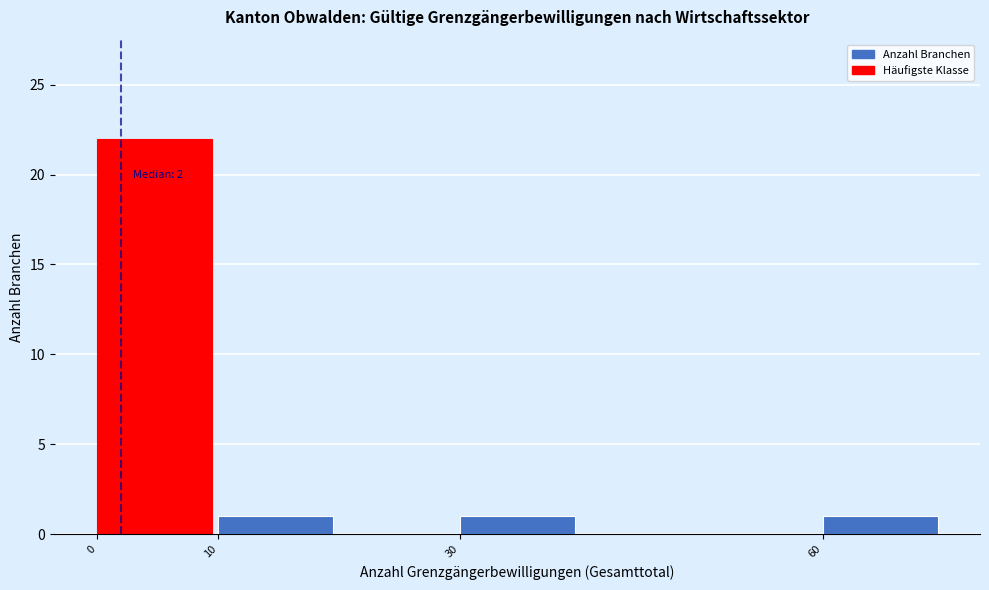

Over which range of the x-axis is the bar tallest?

0 to 10